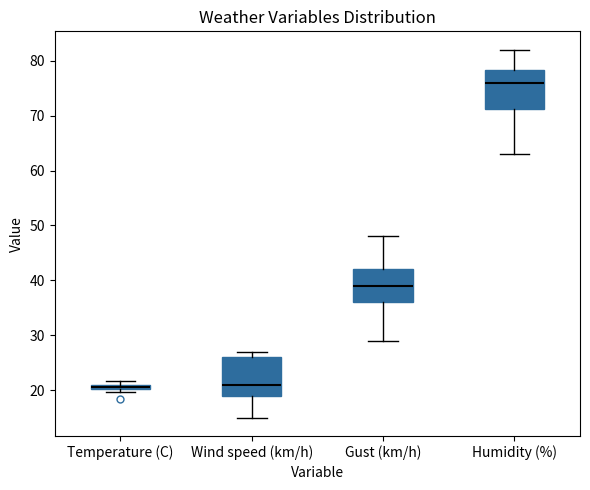

Which box's median line is the highest?

Humidity (%)